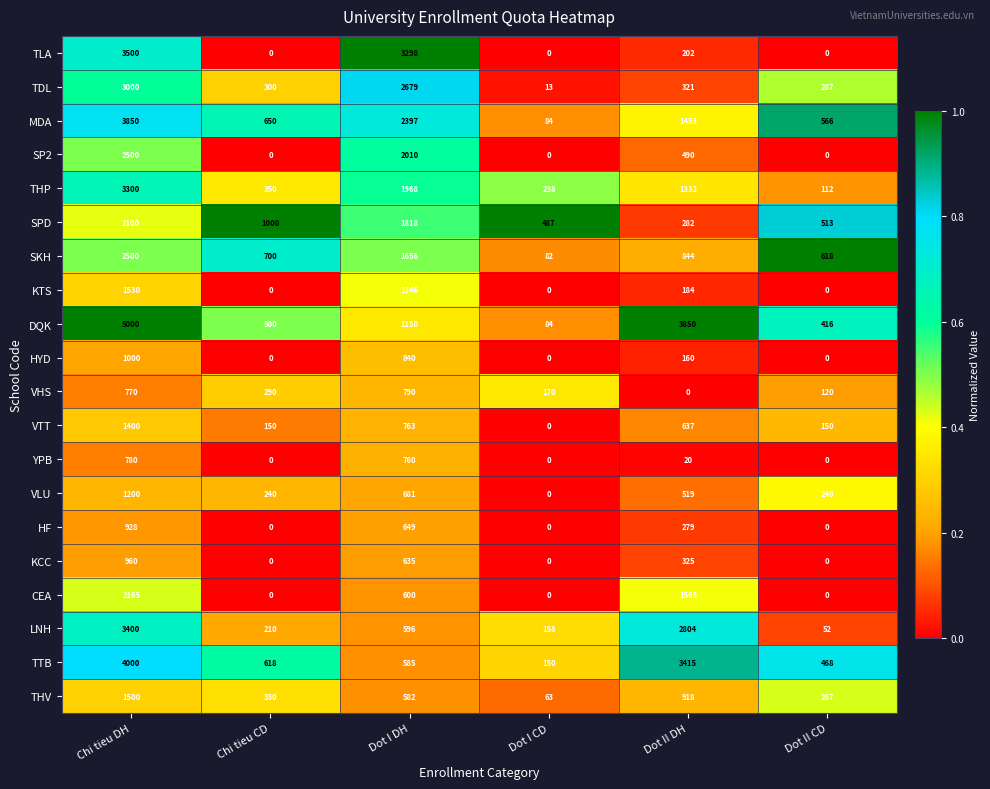

The MDA series shows 305 at Dot II CD. True or false?

False